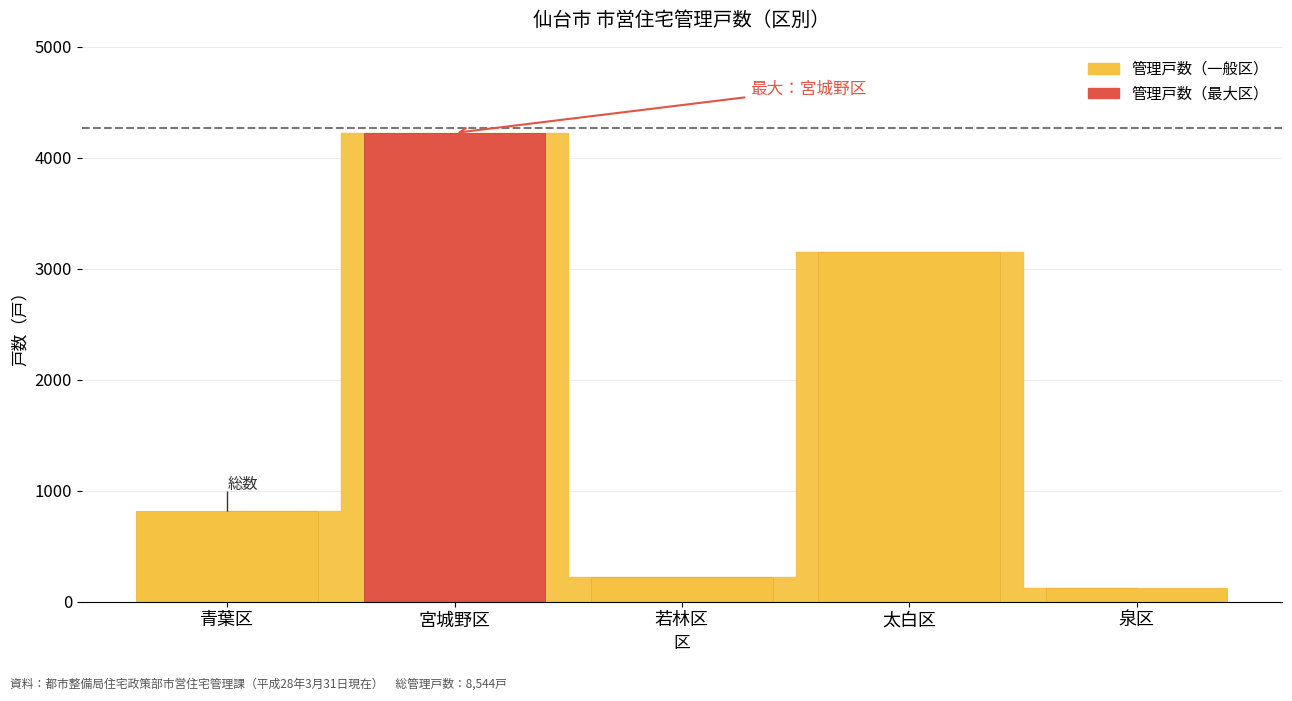

Read the value at 太白区.

3153